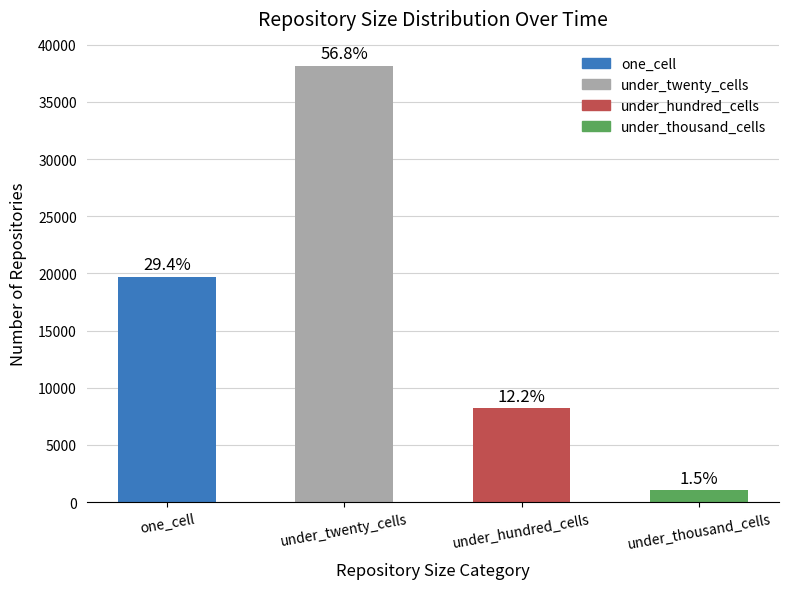

How many bars are there in total?

4